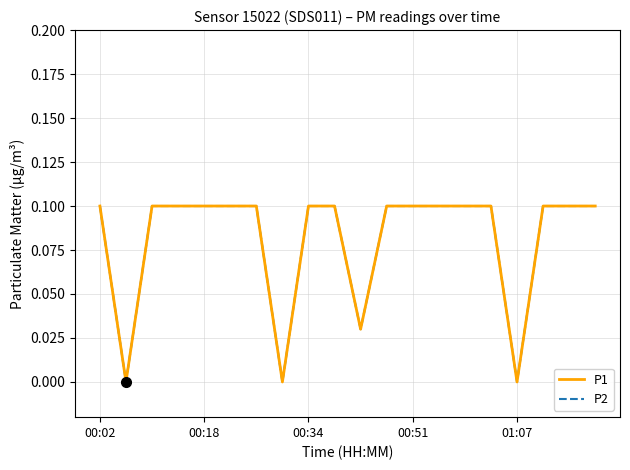

Is this an area chart (filled region under the line)?

No